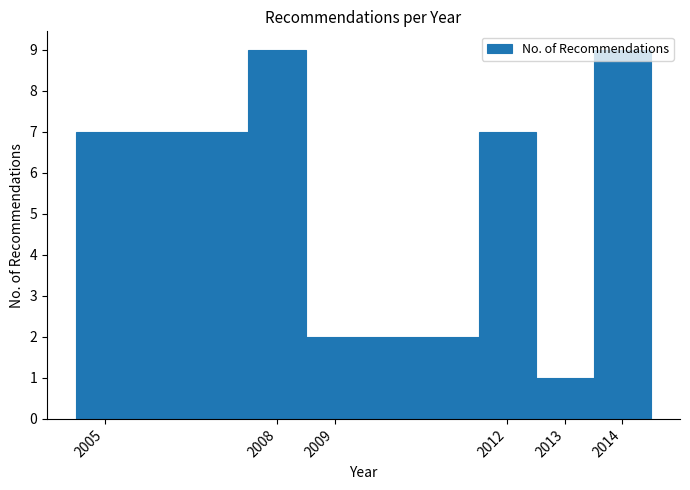

How tall is the bar that spans 2012.5 to 2013.5 on the x-axis? The values are not printed on the chart, so give them approximately, as read against the axis.

1